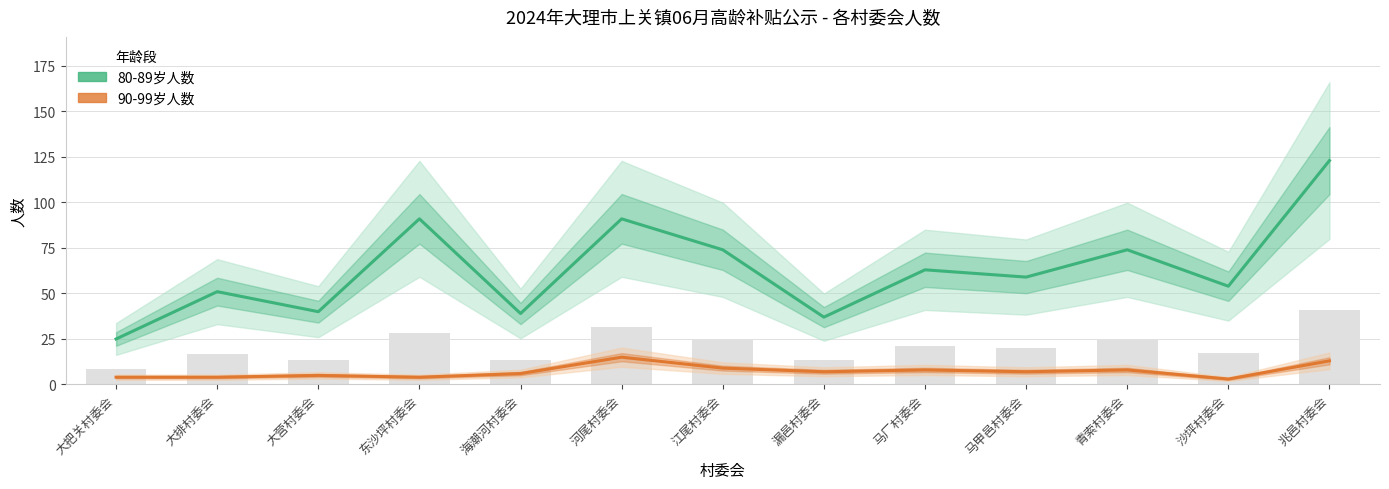

Rank the categories by 90-99岁人数 value from highest to lowest.

河尾村委会, 兆邑村委会, 江尾村委会, 马厂村委会, 青索村委会, 漏邑村委会, 马甲邑村委会, 海潮河村委会, 大营村委会, 大把关村委会, 大排村委会, 东沙坪村委会, 沙坪村委会